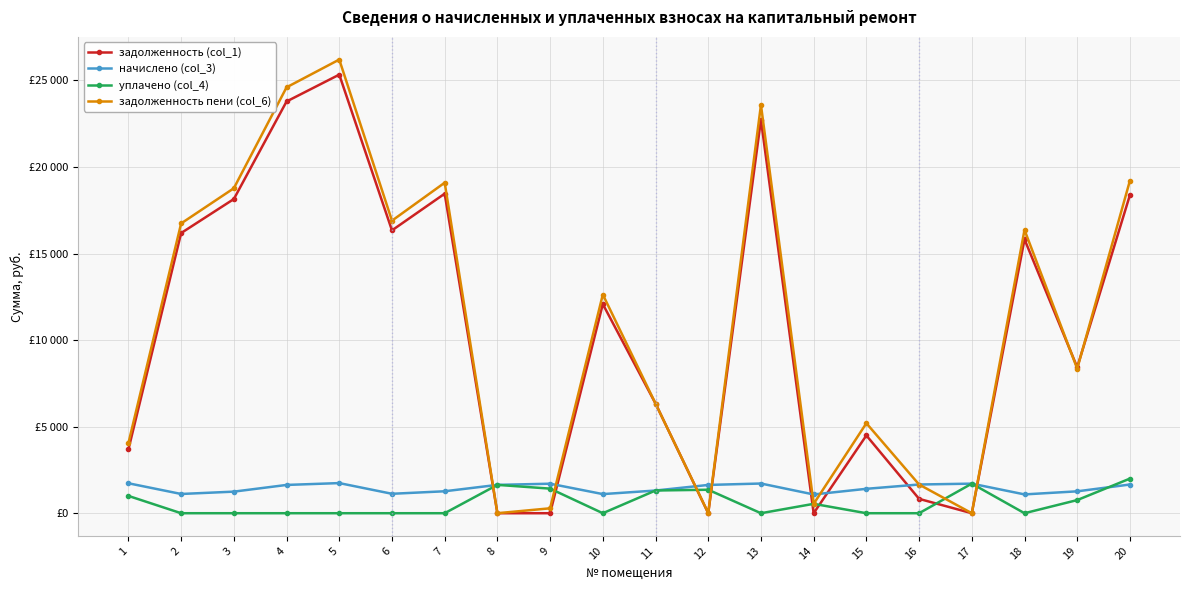

Reading right to left, list all the values displayed in this chart.

задолженность (col_1): 18384.1	8431.7	15822.6	0.0	829.3	4492.9	0.0	22730.0	0.0	6337.4	12081.2	0.0	0.0	18459.9	16339.6	25336.9	23785.7	18149.5	16184.6	3684.9
начислено (col_3): 1658.8	1264.5	1086.9	1708.5	1658.8	1410.1	1083.4	1715.6	1633.9	1310.7	1104.7	1705.0	1637.5	1268.0	1122.4	1740.5	1633.9	1246.7	1111.8	1729.8
уплачено (col_4): 2000.0	759.0	0.0	1710.0	0.0	0.0	542.0	0.0	1356.3	1312.0	0.0	1420.8	1638.0	0.0	0.0	0.0	0.0	0.0	0.0	1000.0
задолженность пени (col_6): 19213.5	8349.9	16366.0	0.0	1658.7	5198.0	540.5	23587.8	13.3	6335.7	12633.5	284.2	0.0	19093.9	16900.9	26207.2	24602.6	18772.9	16740.5	4049.8